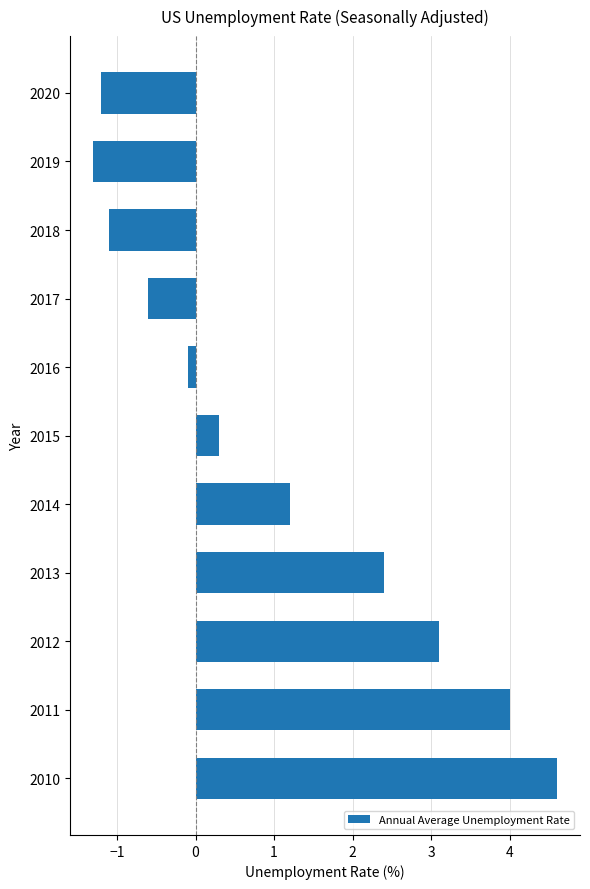

What value does the data have at 2020?

-1.2